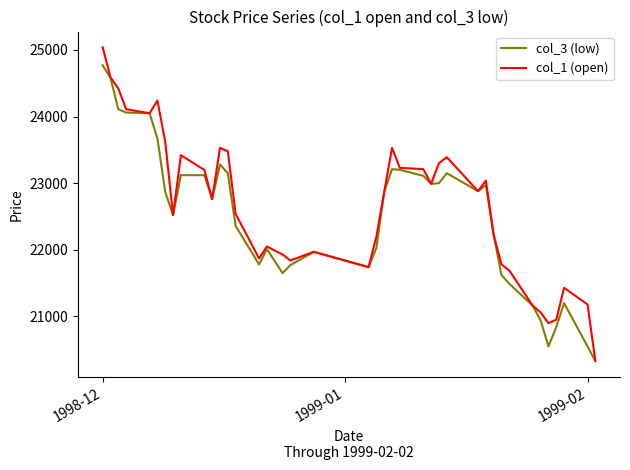

Which series has the widest spread of values?

col_1 (open)